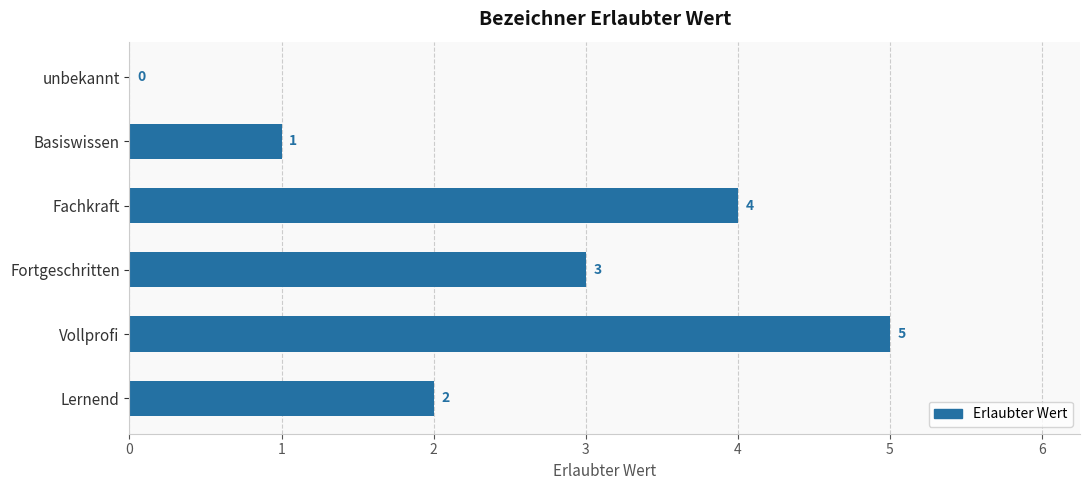

Reading bottom to top, extract all data points from this chart.

Lernend=2	Vollprofi=5	Fortgeschritten=3	Fachkraft=4	Basiswissen=1	unbekannt=0